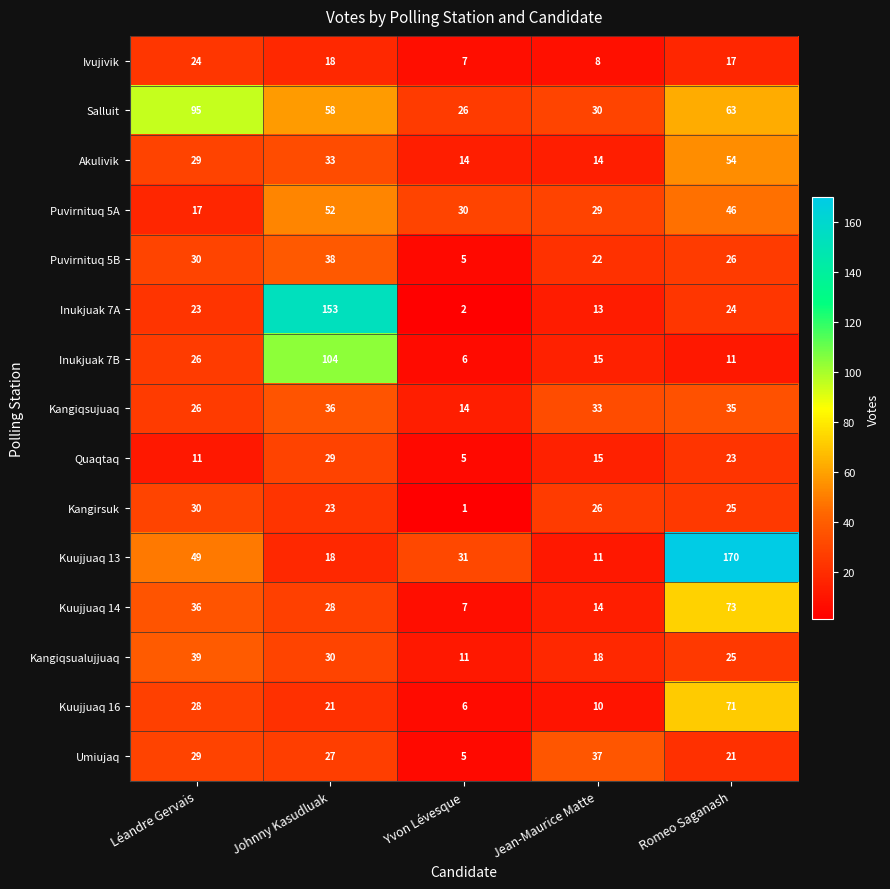

What is the sum of the Kuujjuaq 14 values at Romeo Saganash and Léandre Gervais?

109